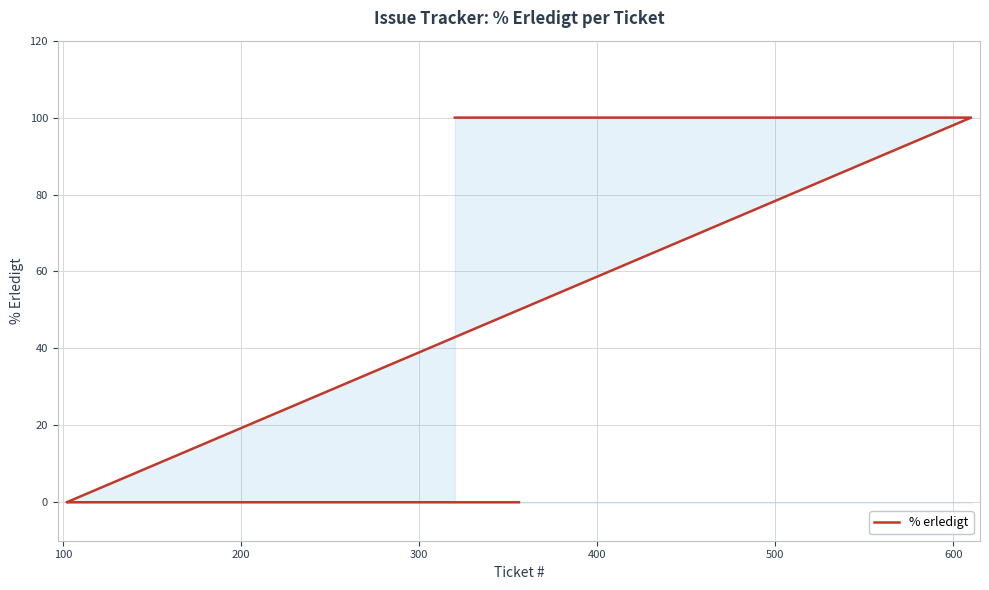

What is the average value?

75